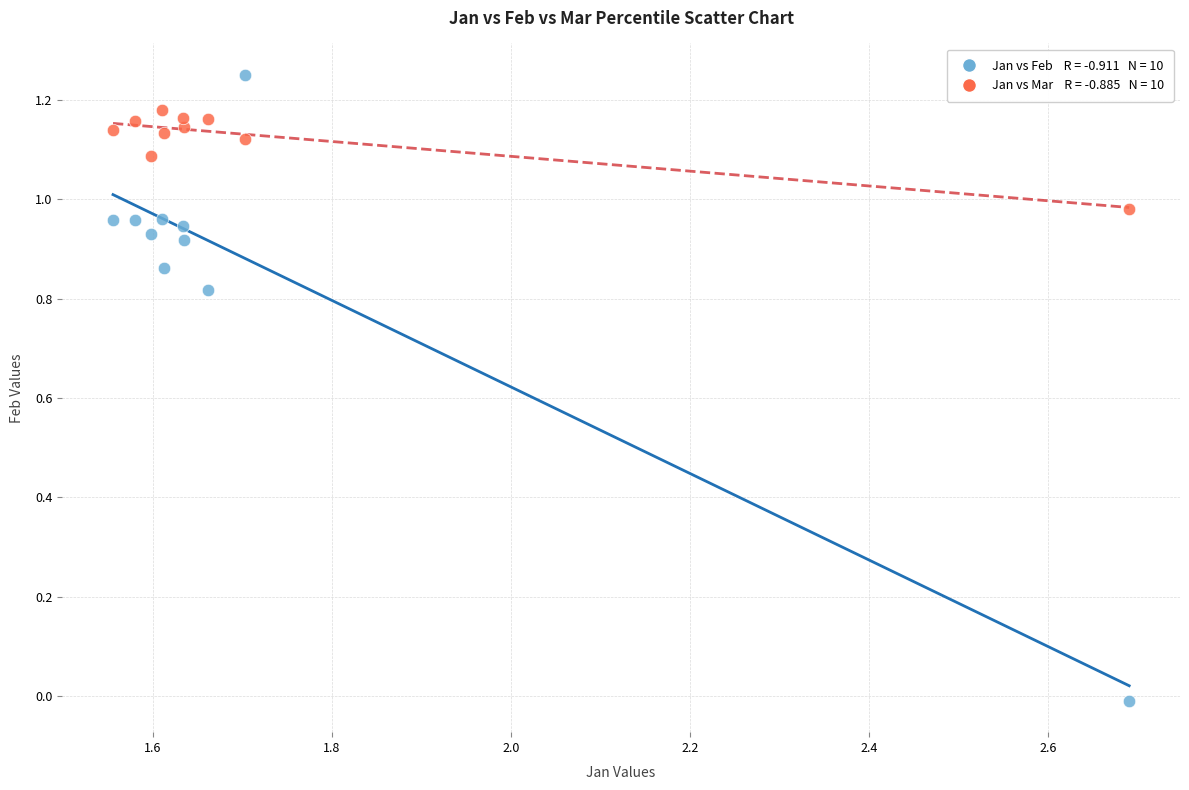

Count the number of points in this scatter plot.

20